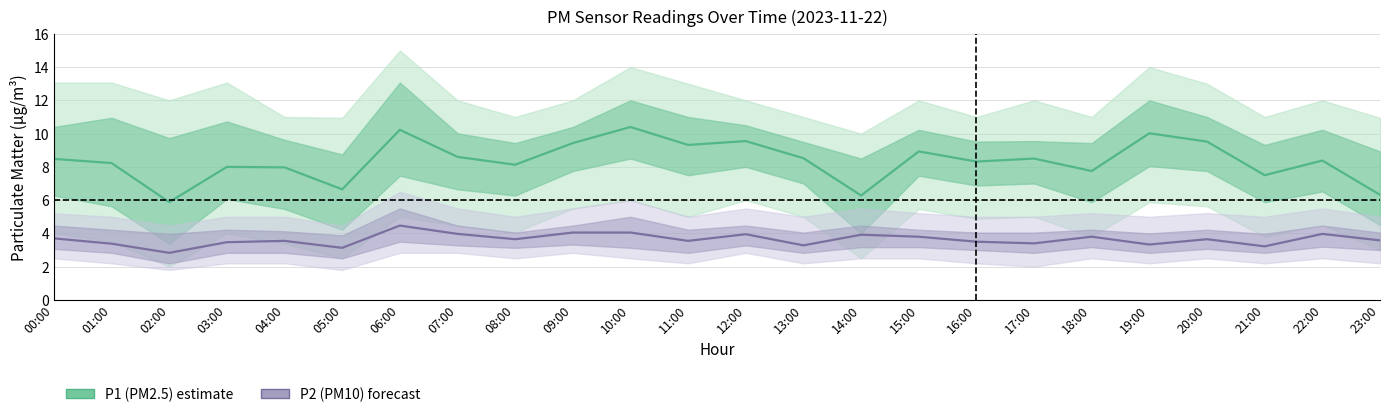

Rank the series by their average value, from lowest to highest.

P2 (PM10), P1 (PM2.5)